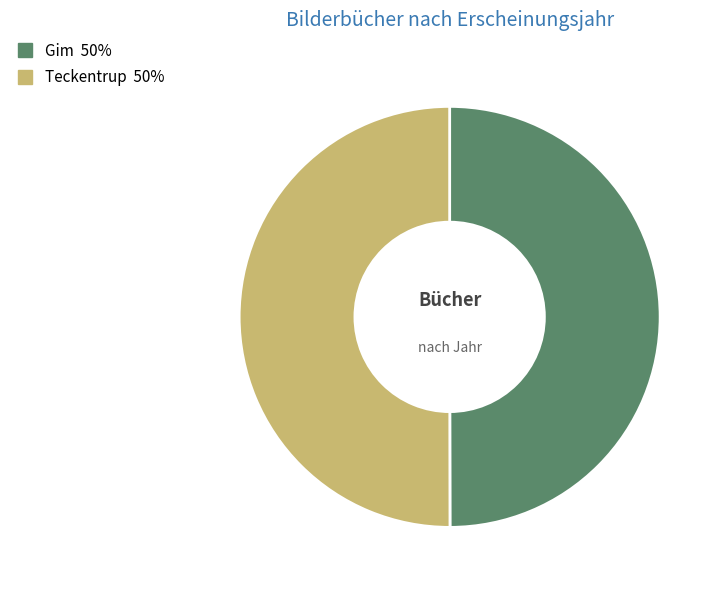

What is the smallest slice in the pie chart?

Gim, Yeong a